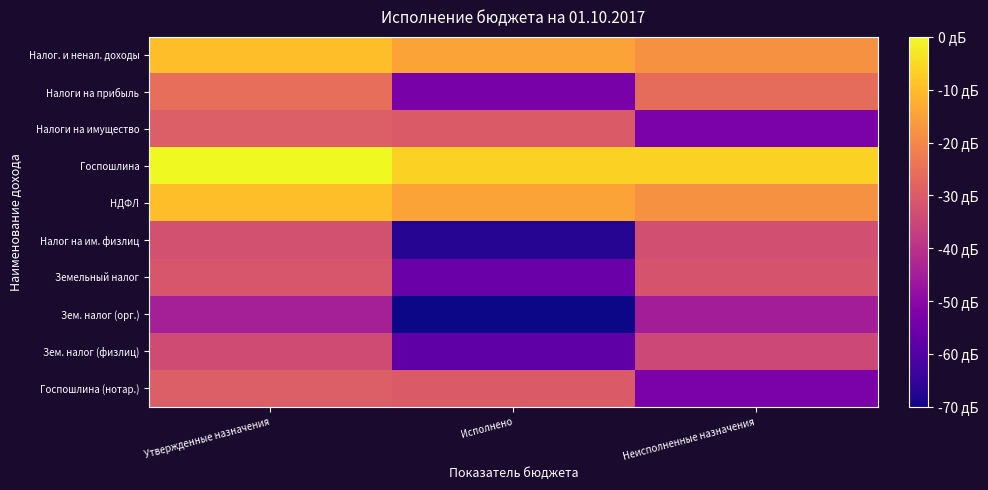

Which has a higher value, Утвержденные назначения or Исполнено?

Утвержденные назначения